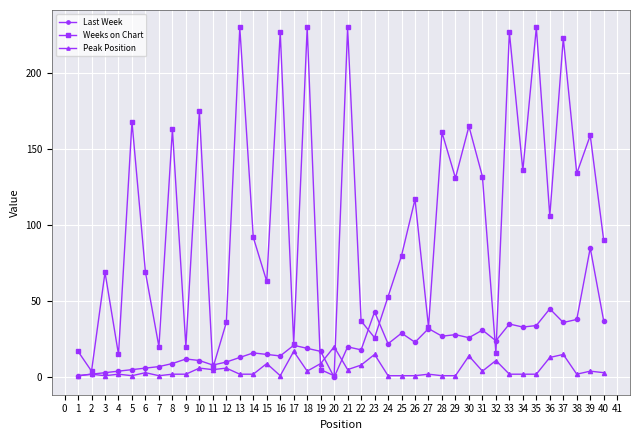

True or false: Weeks on Chart has a value of 175 at 10.

True